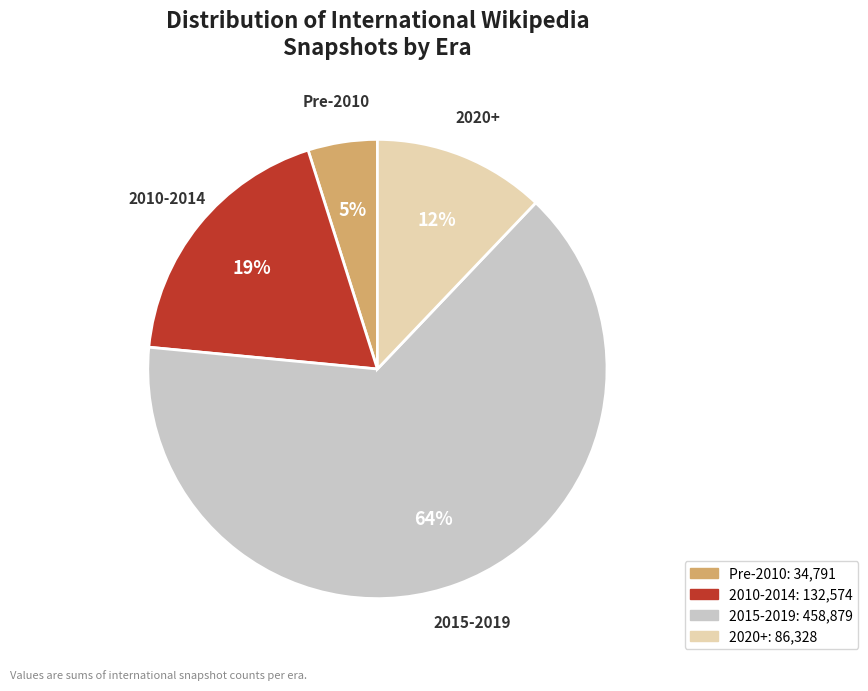

To the nearest percent, what is the average slice percentage?

25%